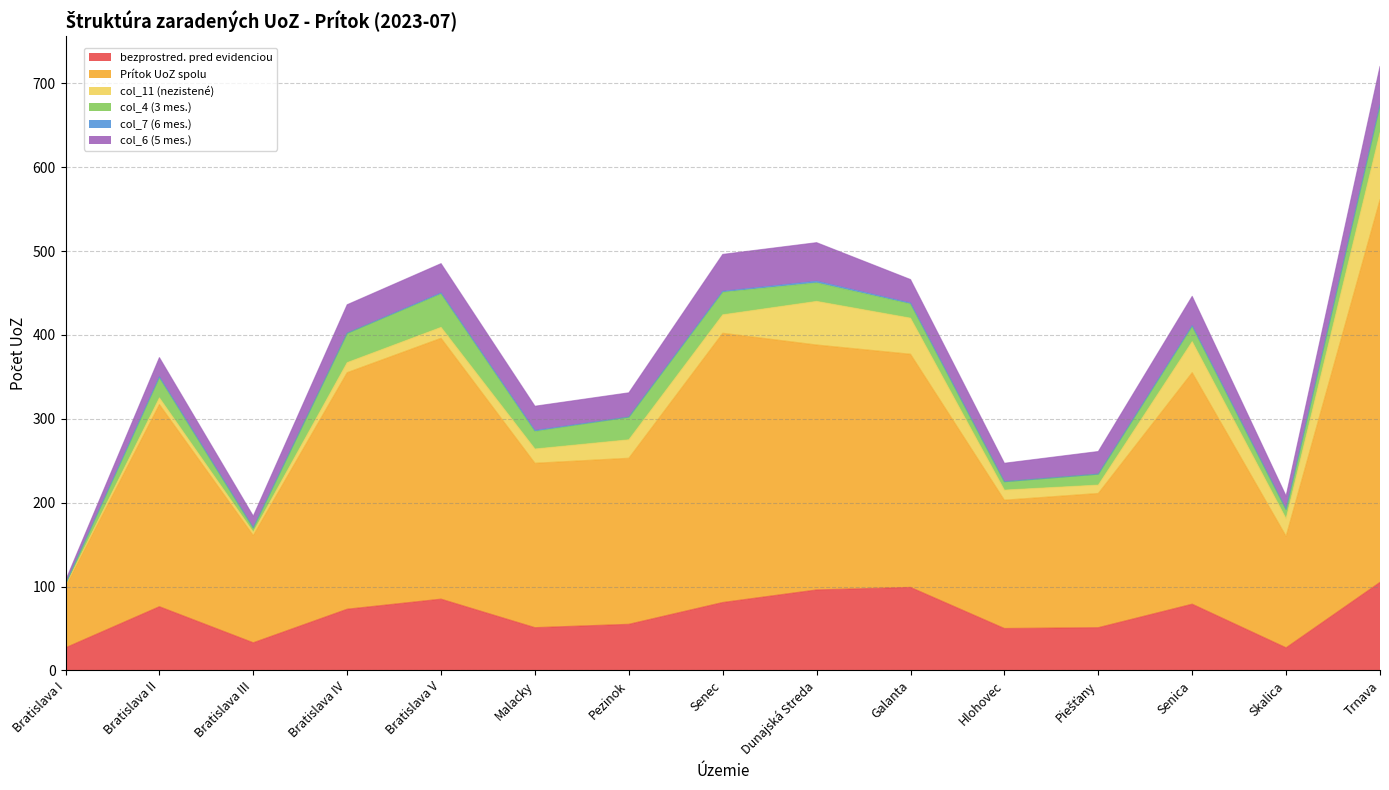

What is the spread (max minus min) of values at Bratislava I?

73